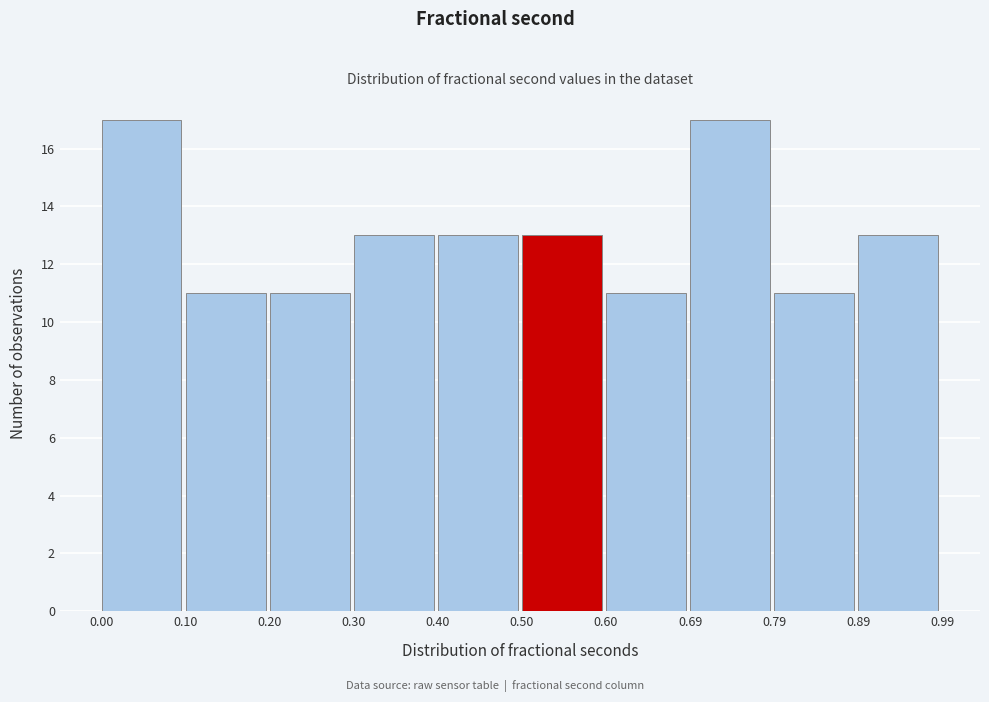

Reading left to right, transcribe this chart: for each bar, give the range it covers on the x-axis and its height. The values are not printed on the chart, so give them approximately, as read against the axis.

0.00 to 0.10: 17
0.10 to 0.20: 11
0.20 to 0.30: 11
0.30 to 0.40: 13
0.40 to 0.50: 13
0.50 to 0.60: 13
0.60 to 0.69: 11
0.69 to 0.79: 17
0.79 to 0.89: 11
0.89 to 0.99: 13